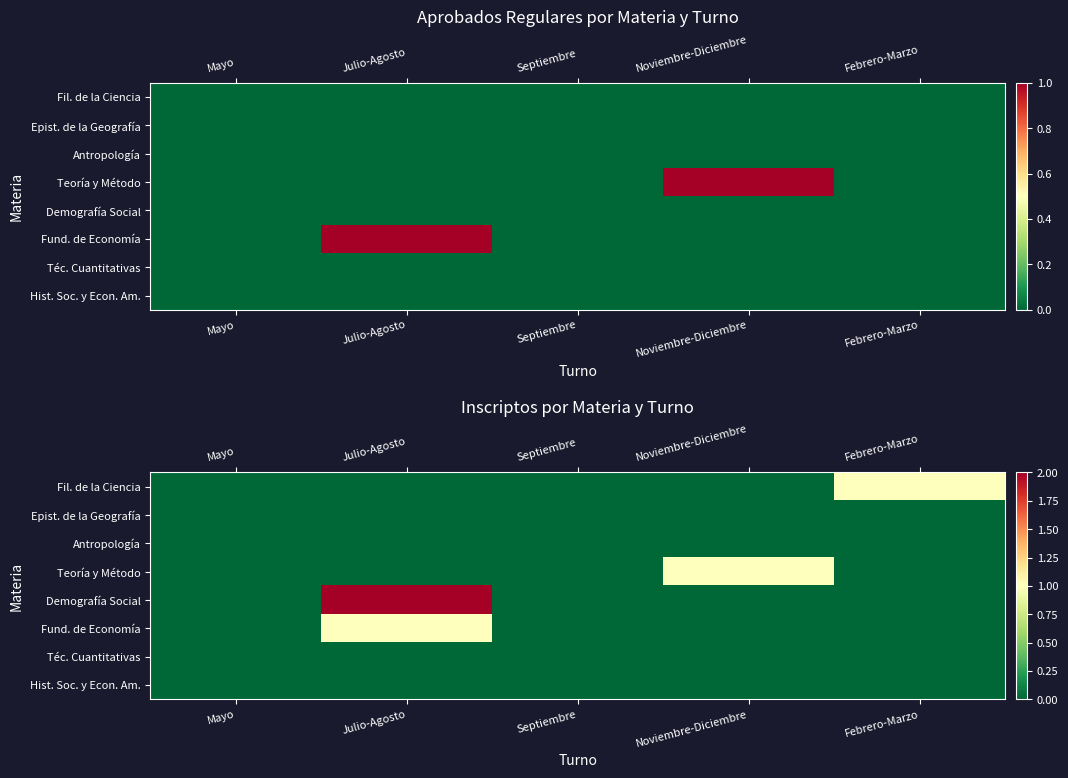

Count the number of categories in the chart.

5